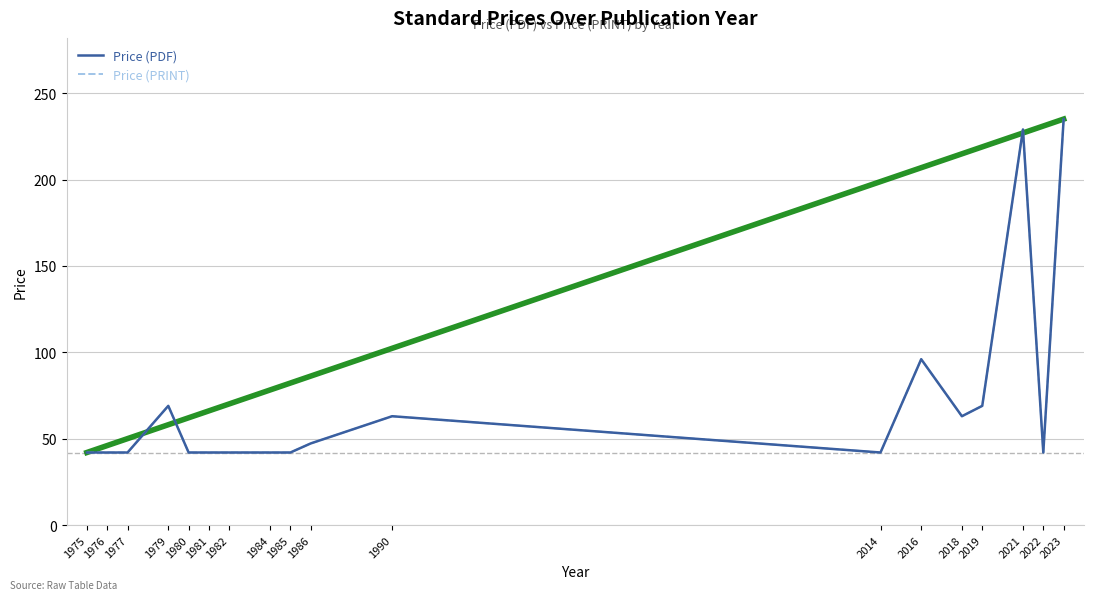

What is the difference between the second highest and minimum values in the Price (PDF) series?

187.0